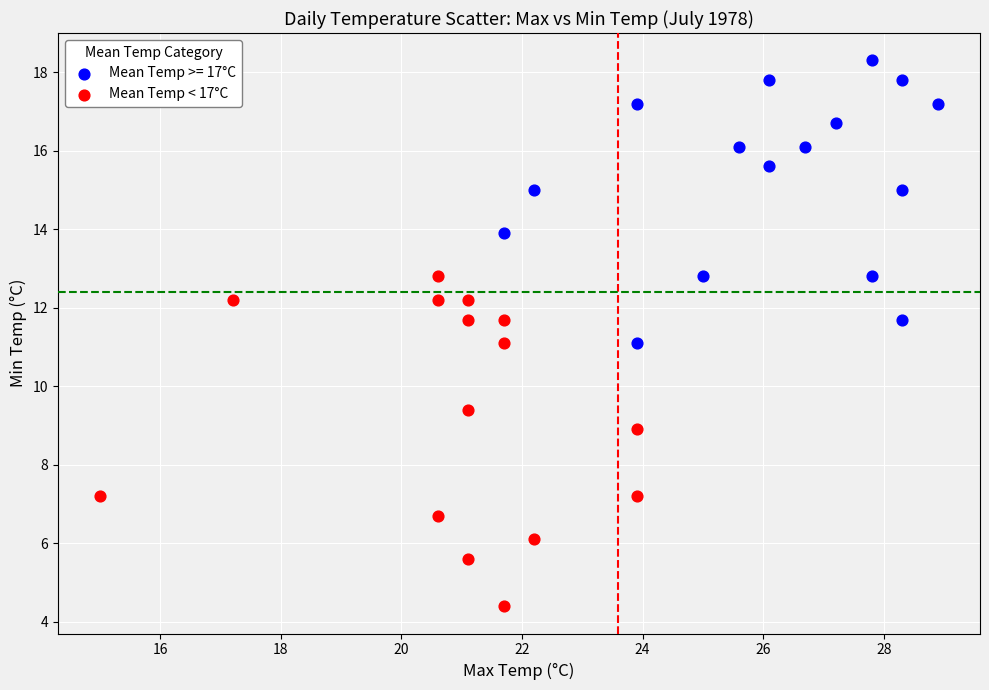

Which series reaches the minimum Y coordinate?

Mean Temp < 17°C